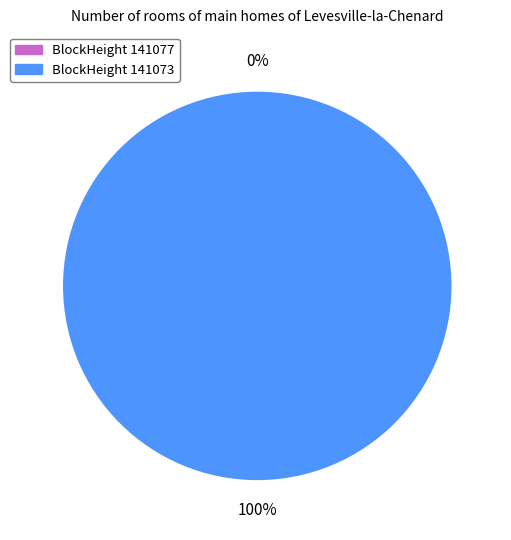

Combined, do 141077 and 141073 account for over 50%?

Yes